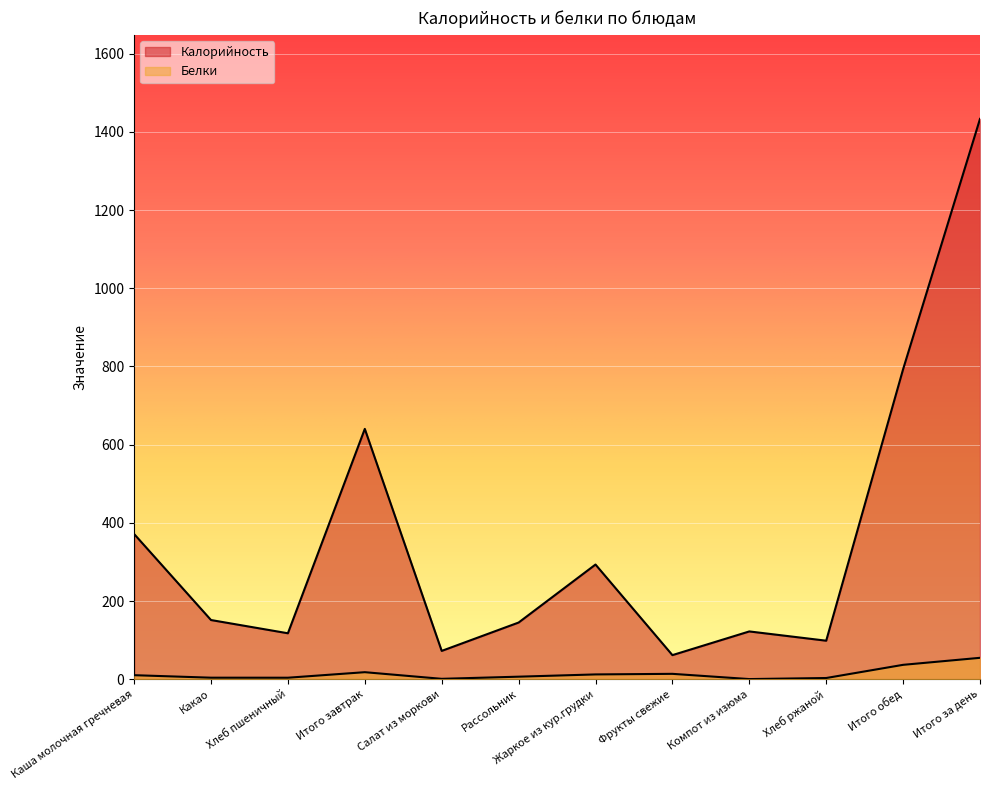

Between Хлеб пшеничный and Компот из изюма, which series saw the biggest shift?

Калорийность